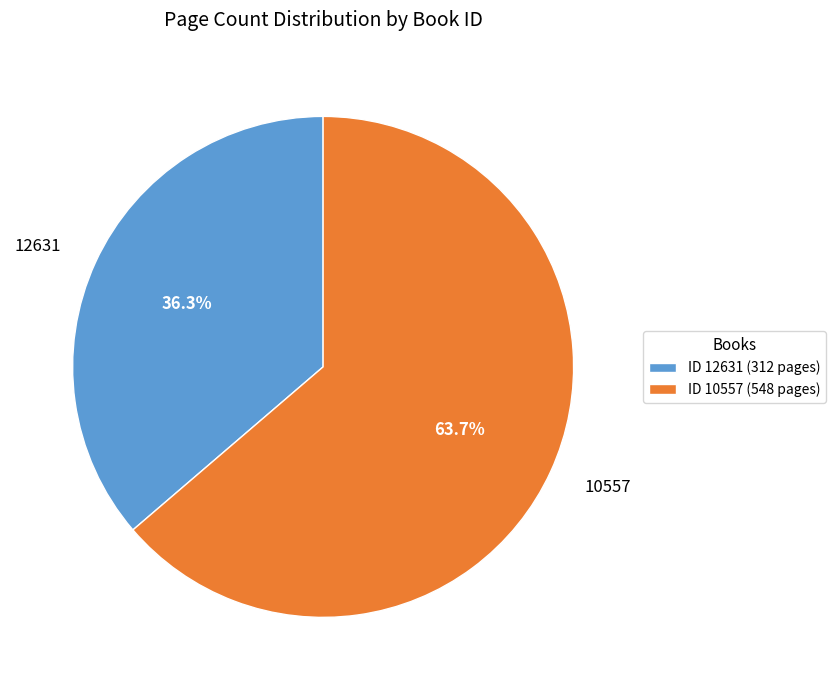

What is the largest slice in the pie chart?

10557